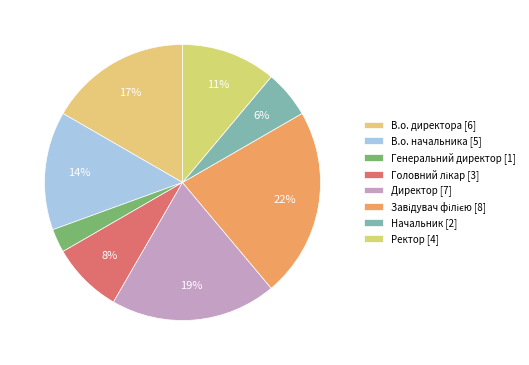

Combined, what portion of the pie is В.о. директора and Начальник?

22.2%